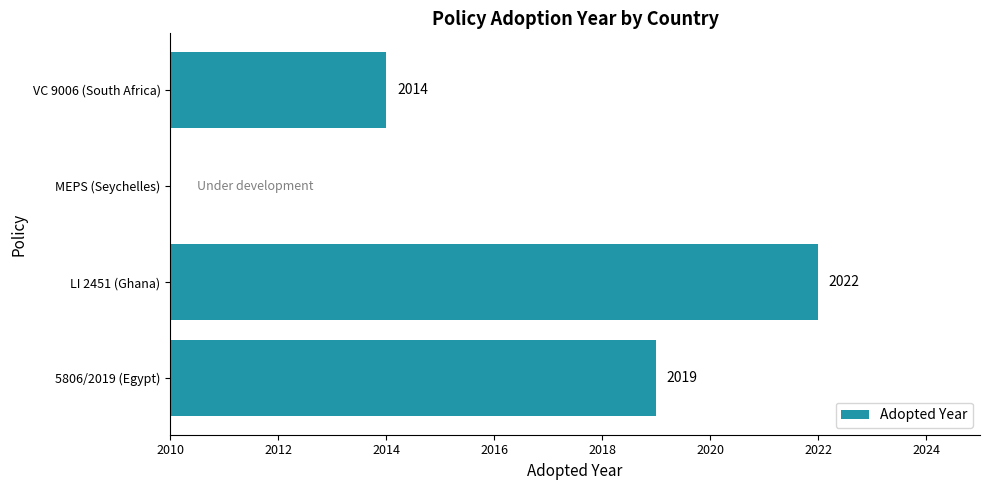

Reading left to right, extract all data points from this chart.

2019	2022	0	2014